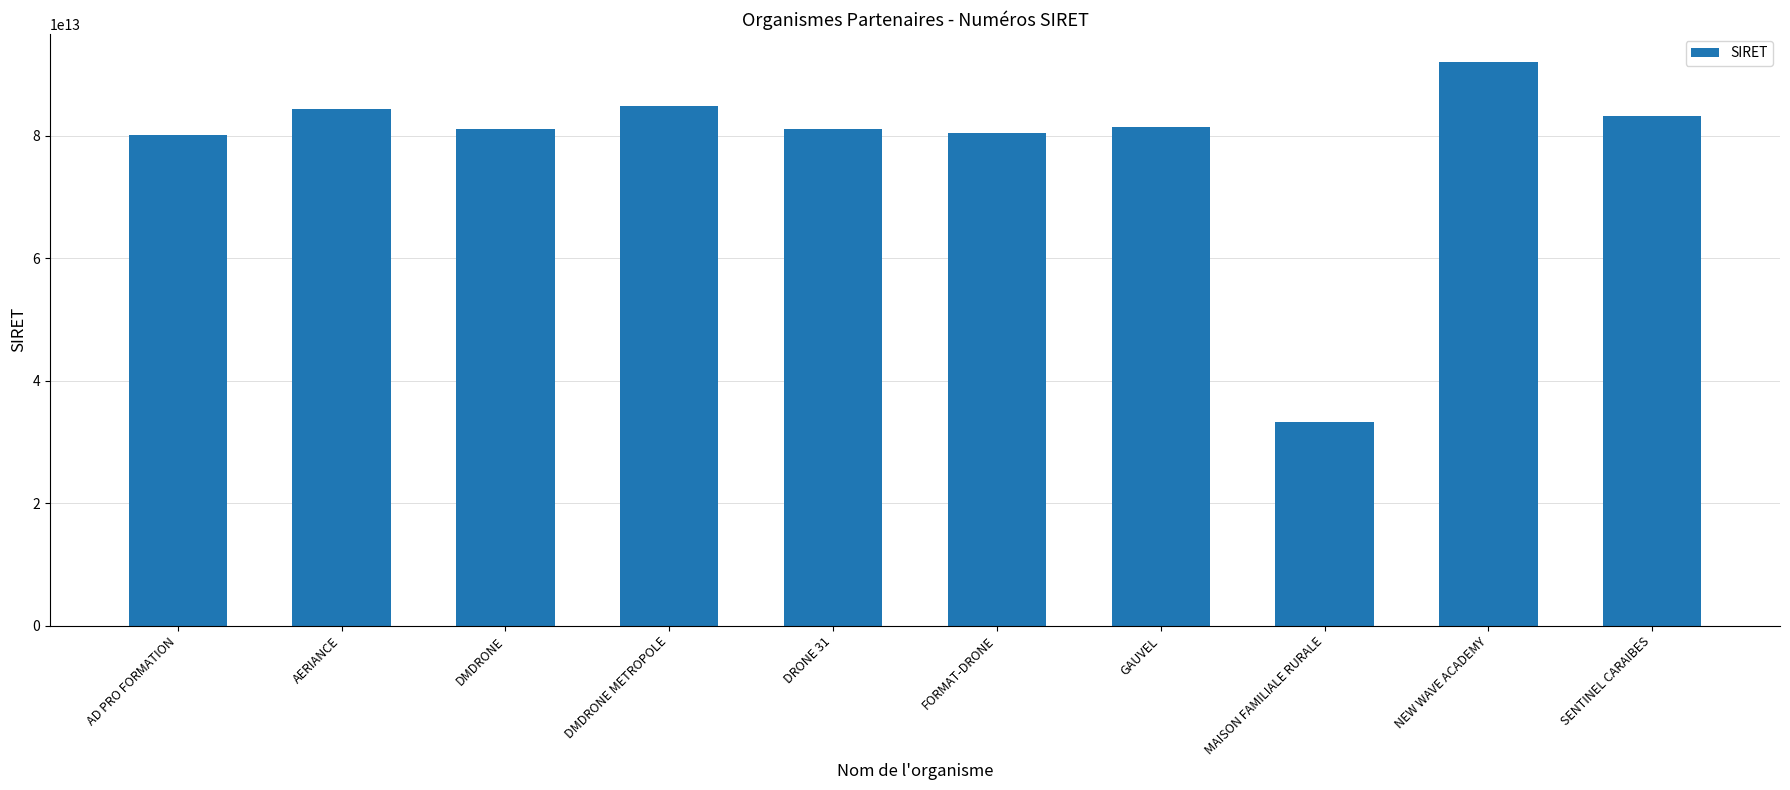

At which category does the chart reach its peak across all series?

NEW WAVE ACADEMY